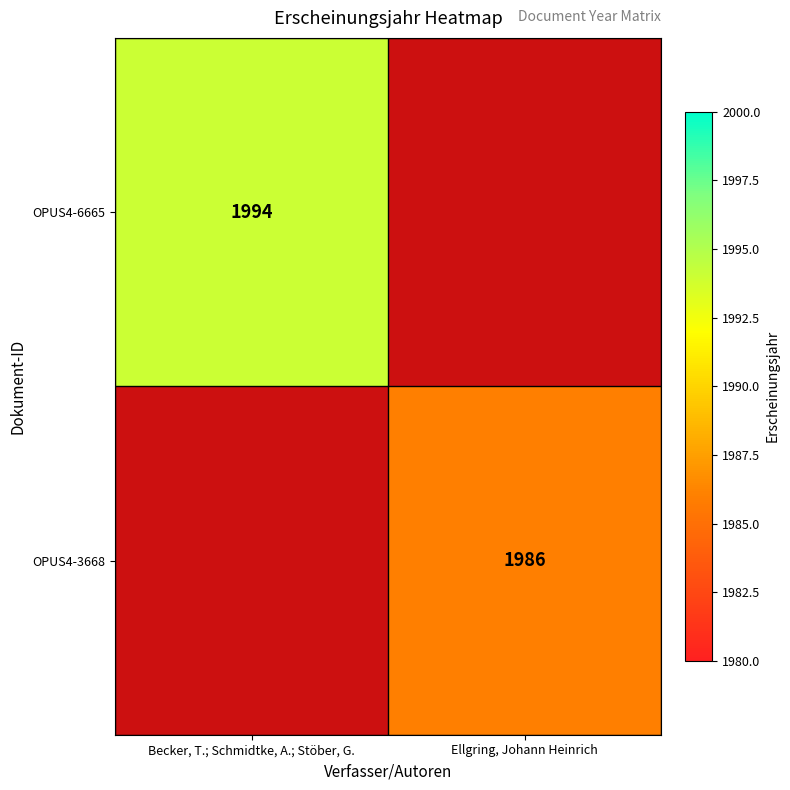

What is the maximum value shown in the chart?

1994